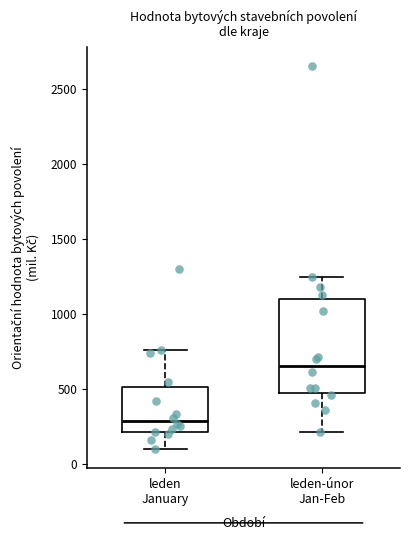

Which box has the highest median line?

leden-únor Jan-Feb